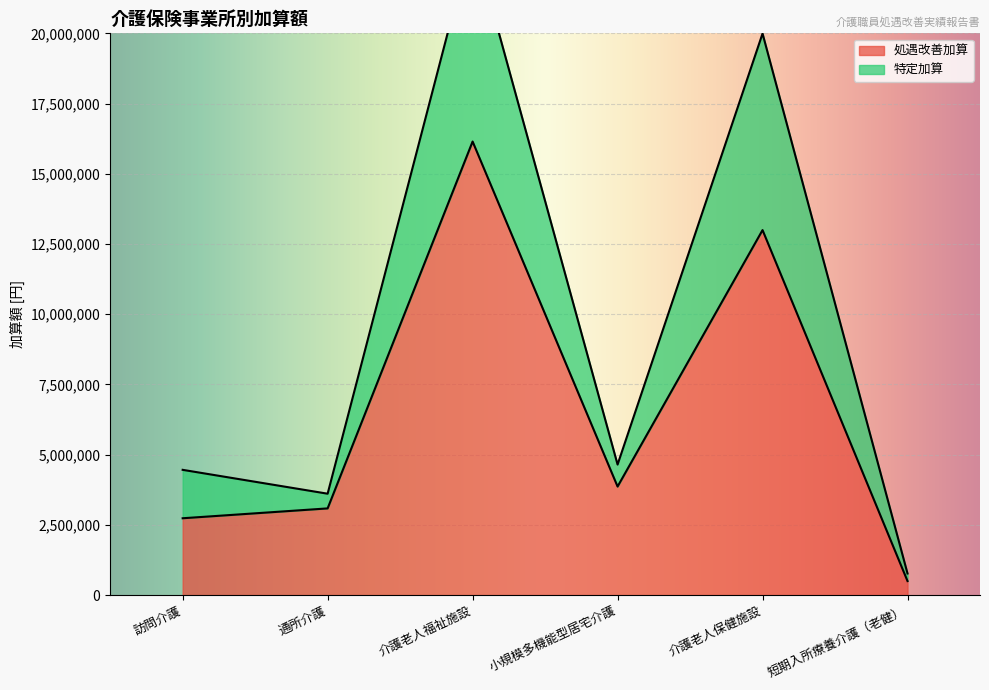

What is the value of the 処遇改善加算 point at the 5th from the left?

12995424